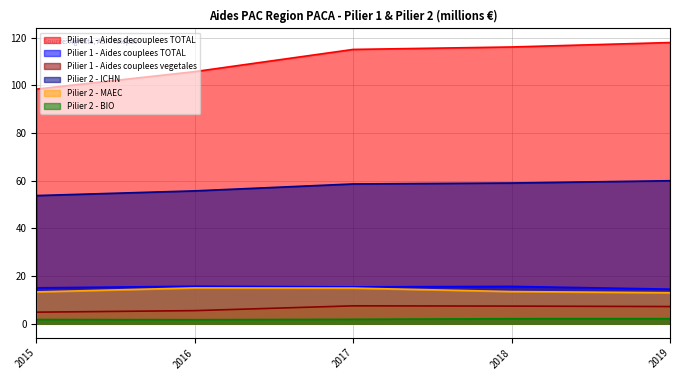

What is the difference between the Pilier 1 - Aides couplees TOTAL values at 2015 and 2016?

0.7